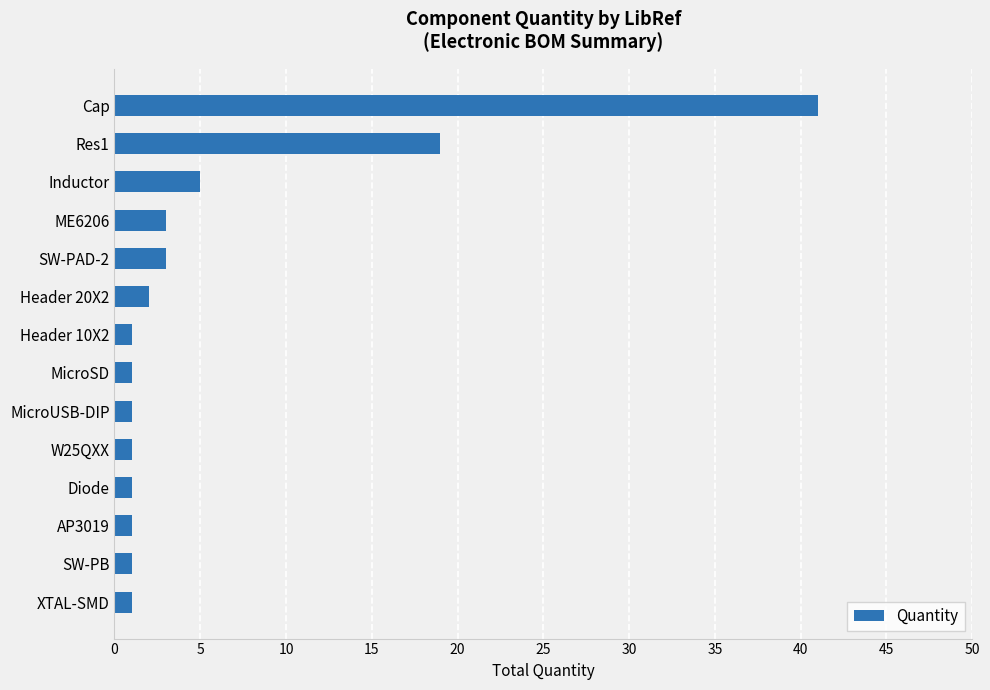

What position from the bottom is MicroSD?

7